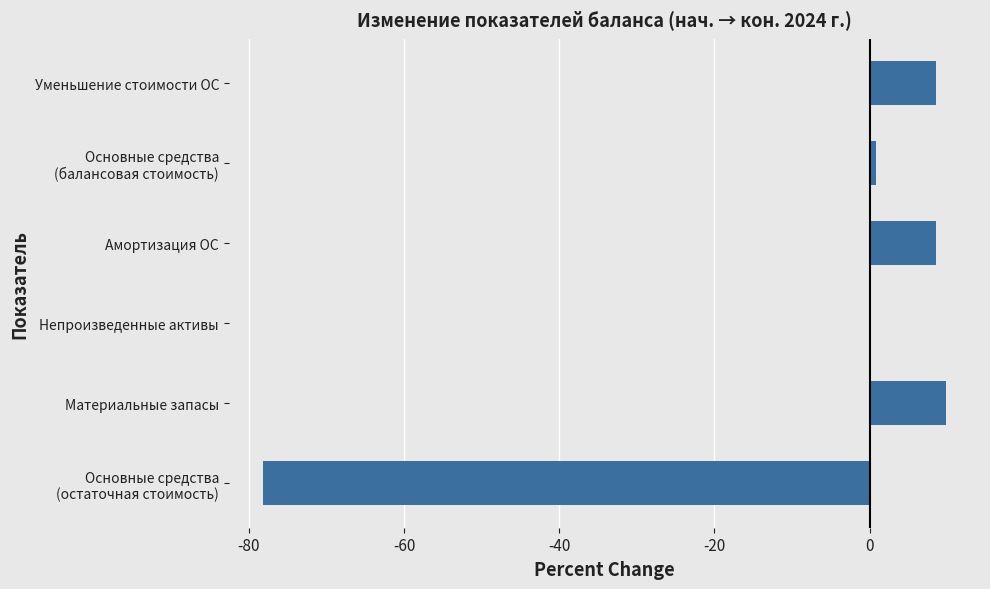

Which has a higher value, Непроизведенные активы or Амортизация ОС?

Амортизация ОС